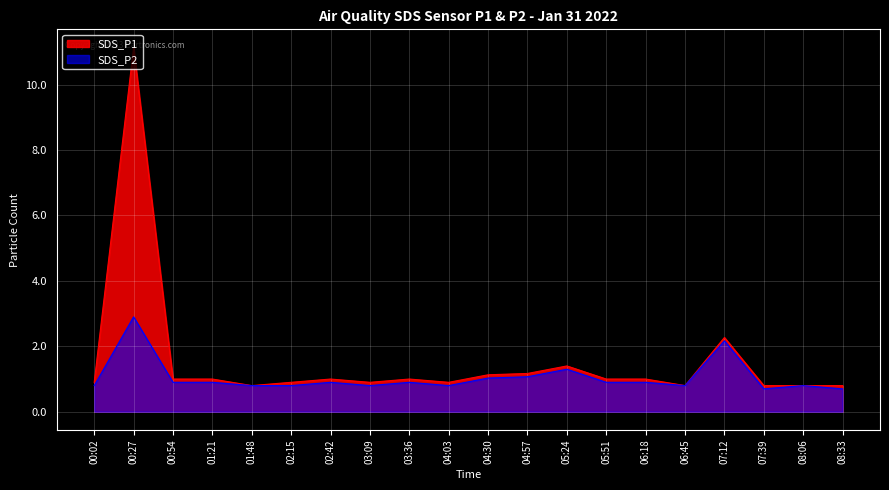

Reading left to right, transcribe all the data shown in this chart.

SDS_P1: 00:02=0.9	00:27=11.1	00:54=1.0	01:21=1.0	01:48=0.8	02:15=0.9	02:42=1.0	03:09=0.9	03:36=1.0	04:03=0.9	04:30=1.1	04:57=1.2	05:24=1.4	05:51=1.0	06:18=1.0	06:45=0.8	07:12=2.3	07:39=0.8	08:06=0.8	08:33=0.8
SDS_P2: 00:02=0.8	00:27=2.9	00:54=0.9	01:21=0.9	01:48=0.8	02:15=0.8	02:42=0.9	03:09=0.8	03:36=0.9	04:03=0.8	04:30=1.0	04:57=1.1	05:24=1.3	05:51=0.9	06:18=0.9	06:45=0.8	07:12=2.2	07:39=0.7	08:06=0.8	08:33=0.7